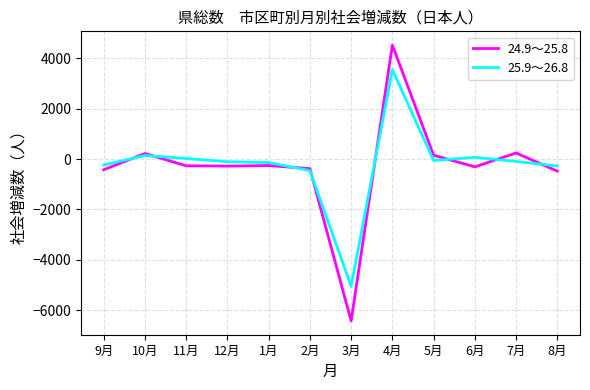

The value of 24.9～25.8 at 4月 is 7328. True or false?

False